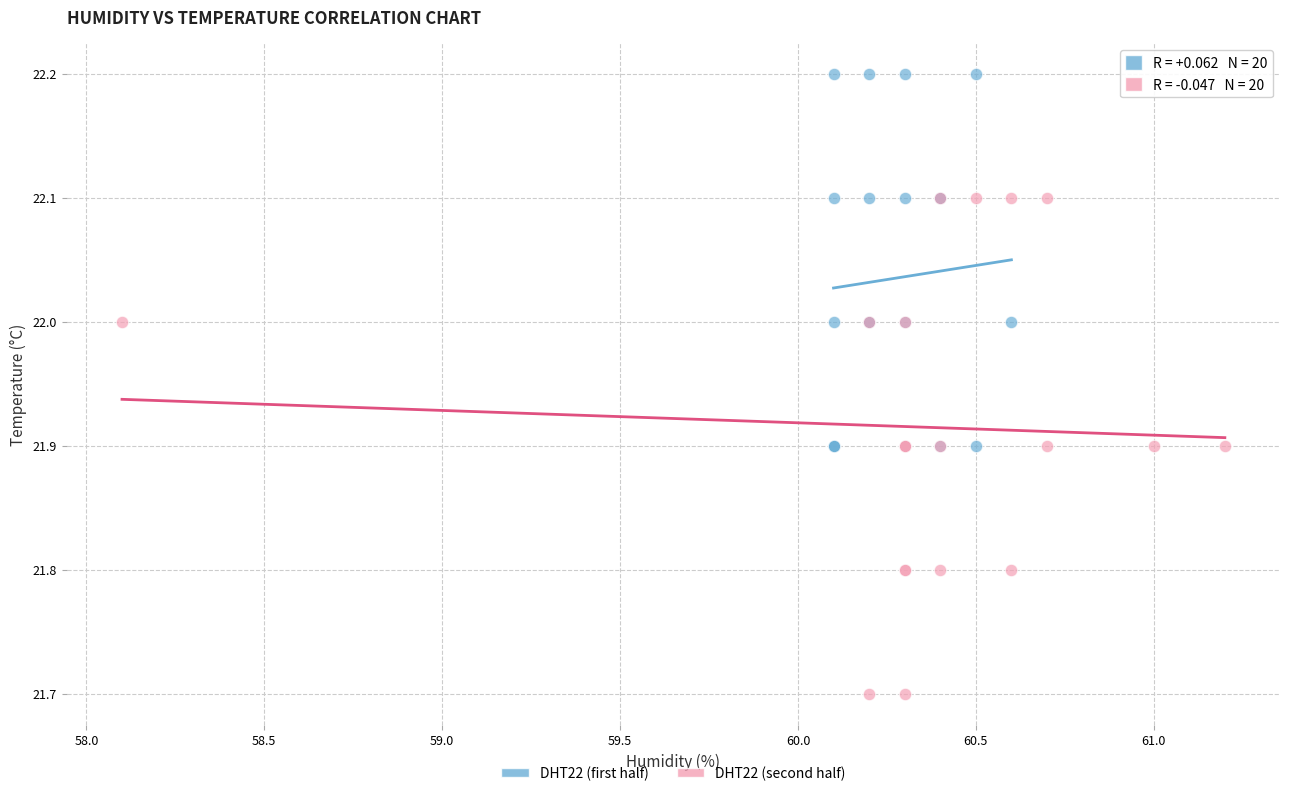

Which series reaches the minimum Y coordinate?

DHT22 (second half)